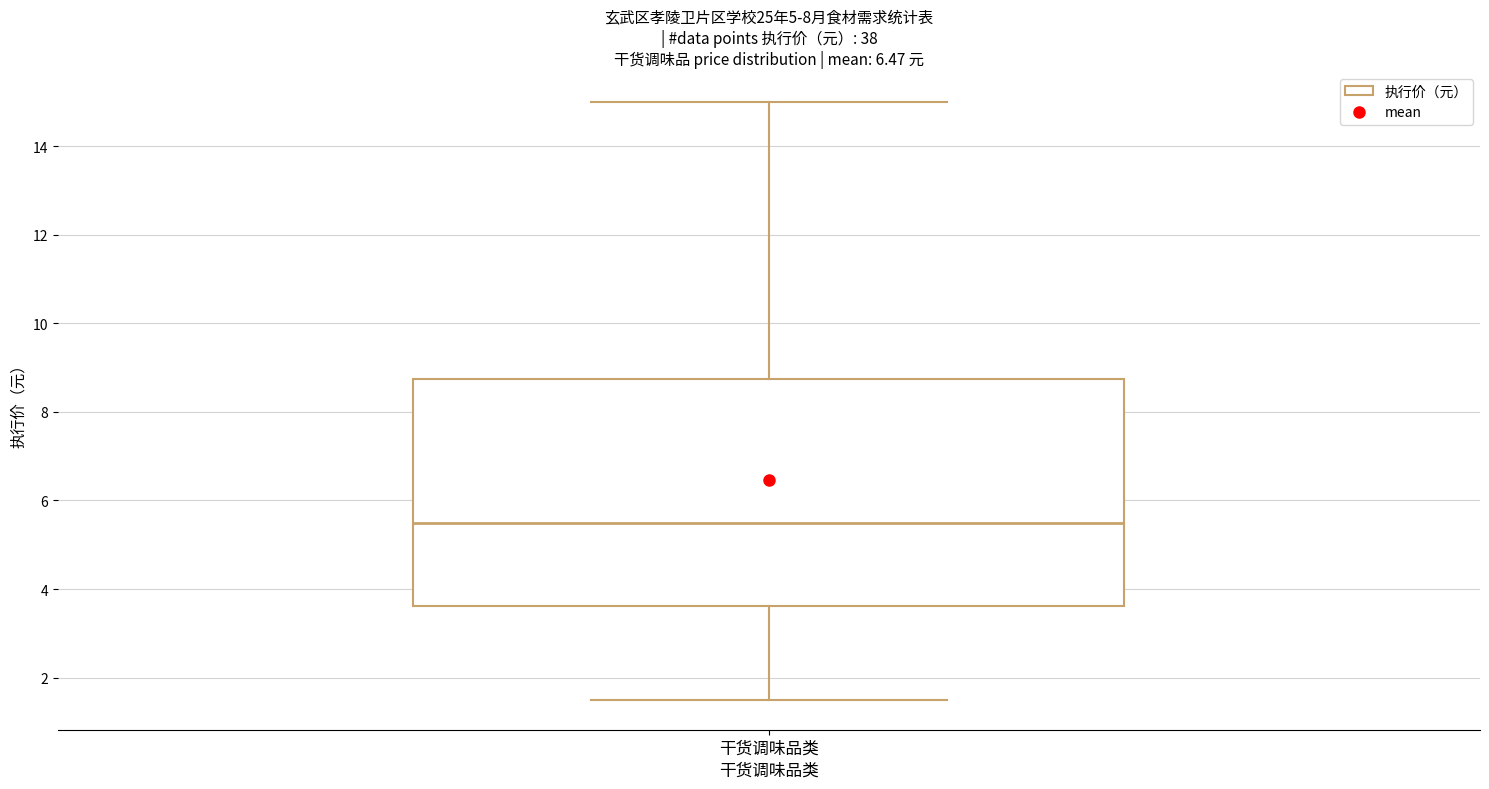

Where does the lower whisker of the box for 干货调味品类 end on the y-axis? The values are not printed on the chart, so give them approximately, as read against the axis.

1.6